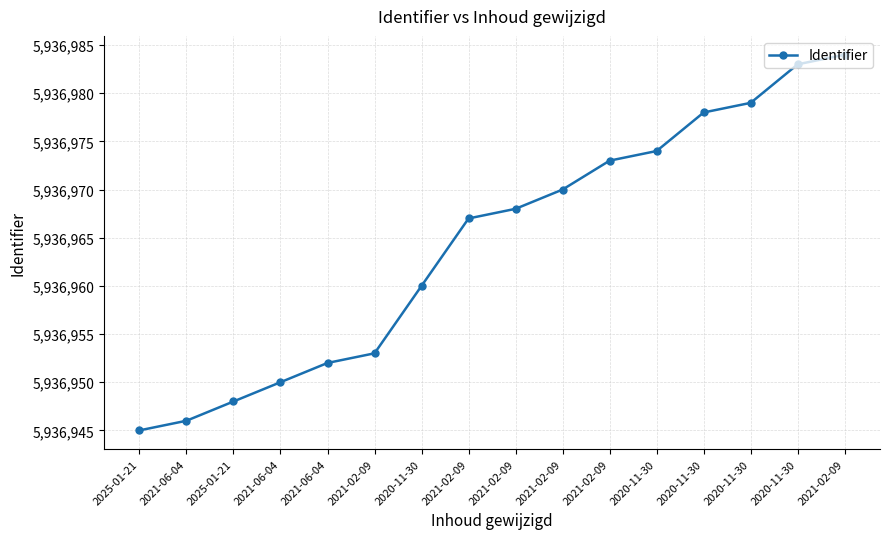

What is the minimum value shown in the chart?

5936945